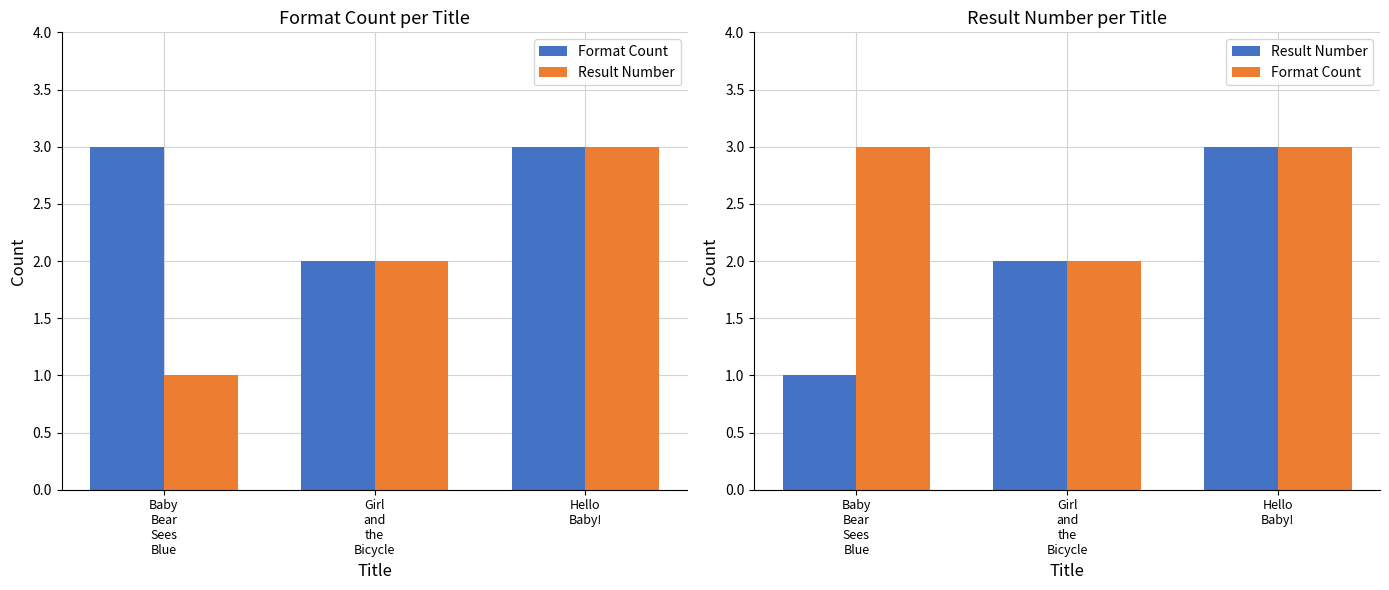

What position from the right is Girl
and
the
Bicycle?

2